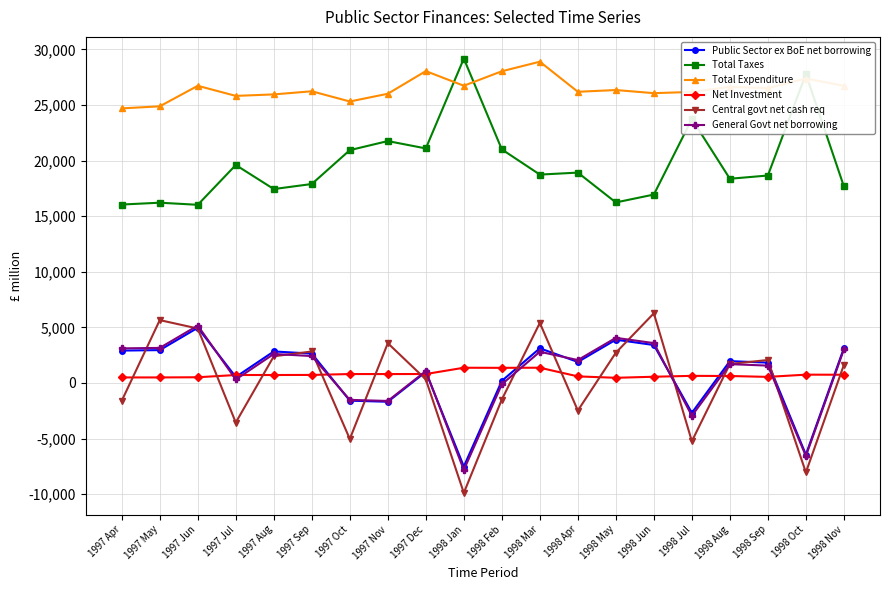

True or false: General Govt net borrowing and Central govt net cash req intersect in this chart.

True